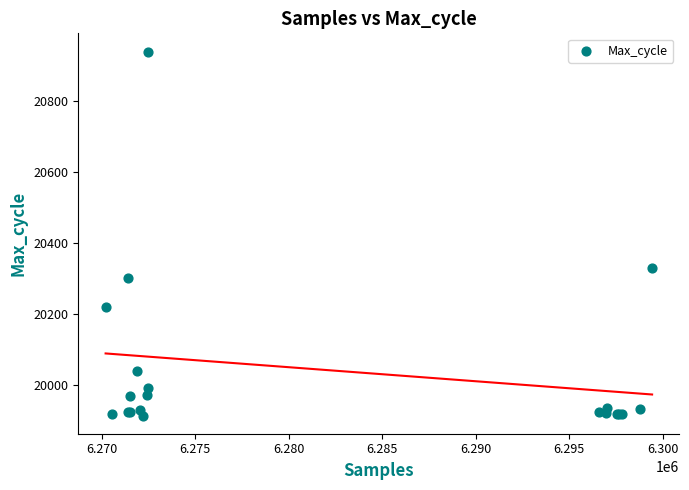

What Y value in the scatter plot is closest to 20426?

20330